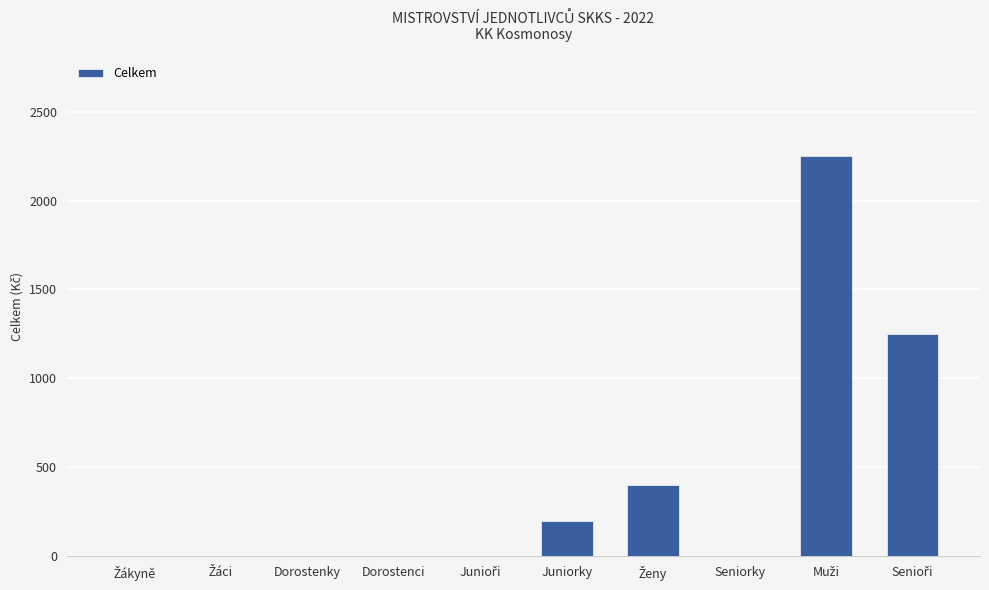

The chart shows a value of 1508 at Dorostenci. True or false?

False